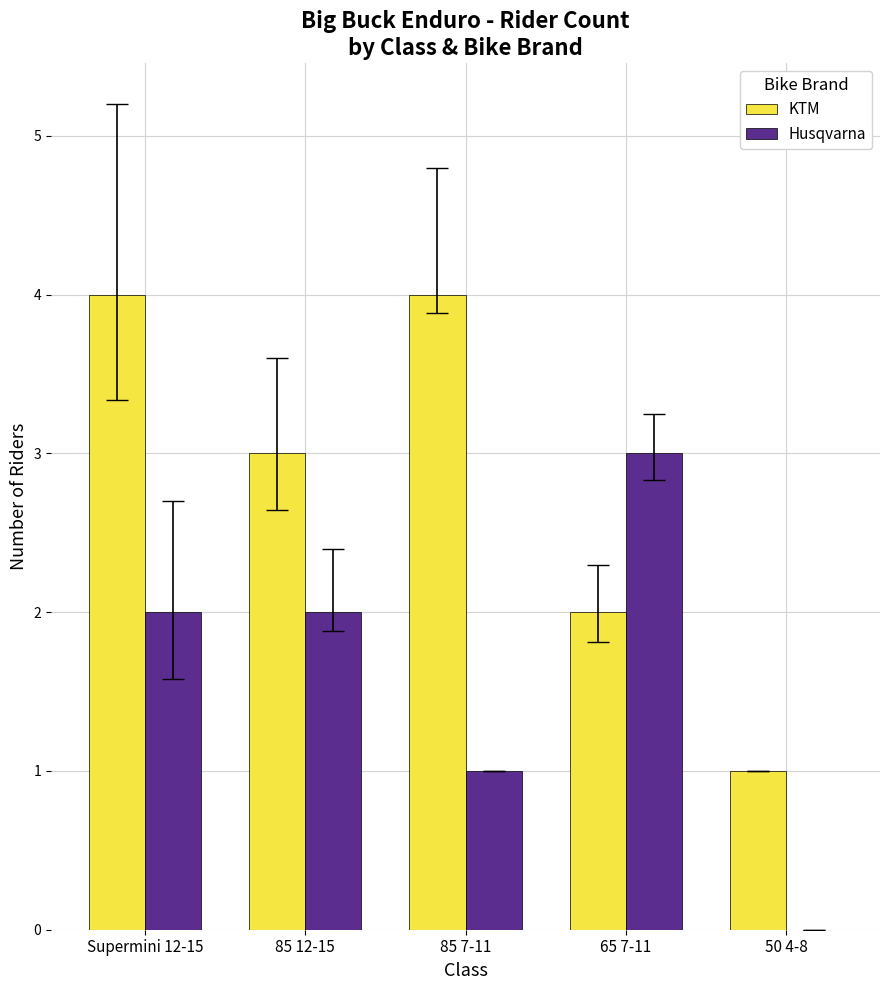

How many groups of bars are there?

5